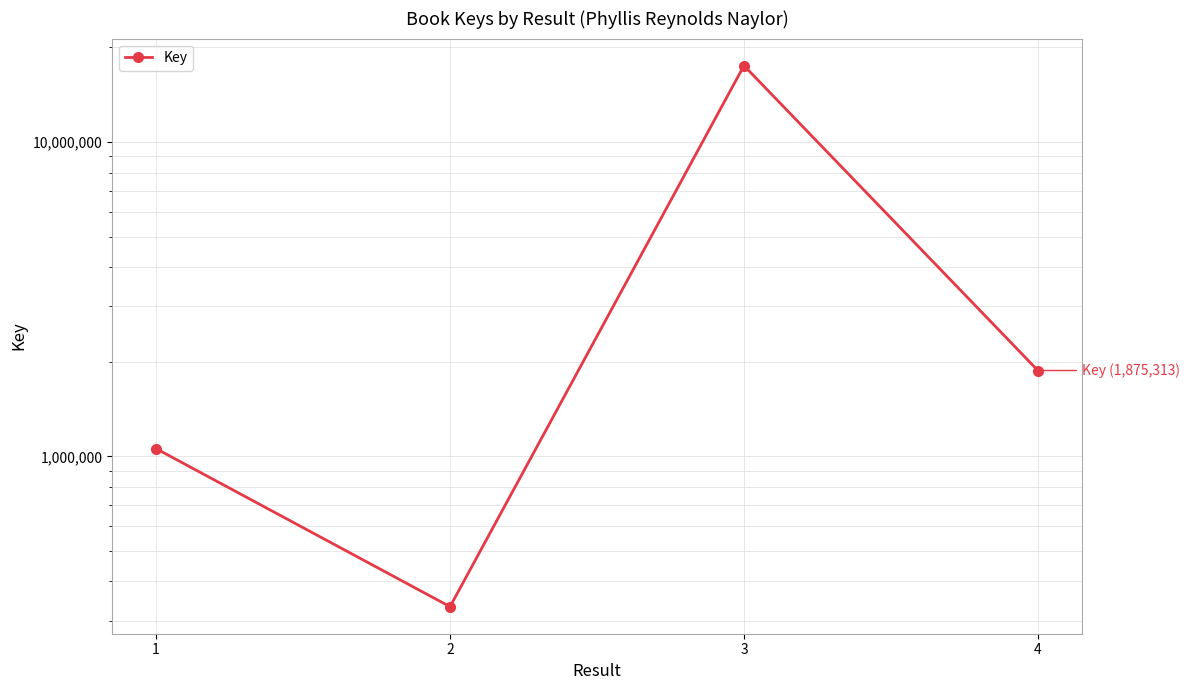

Which has a higher value, 4 or 3?

3